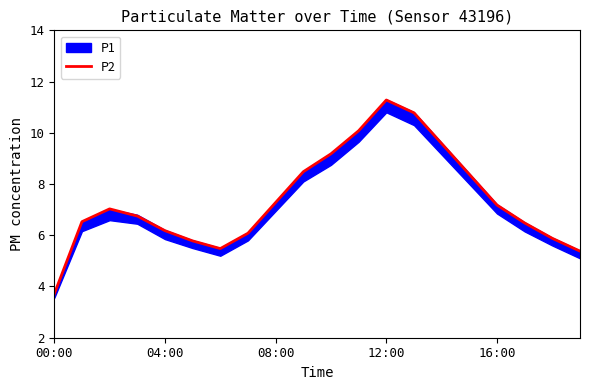

What is the sum of the values at 7 and 6?

11.6